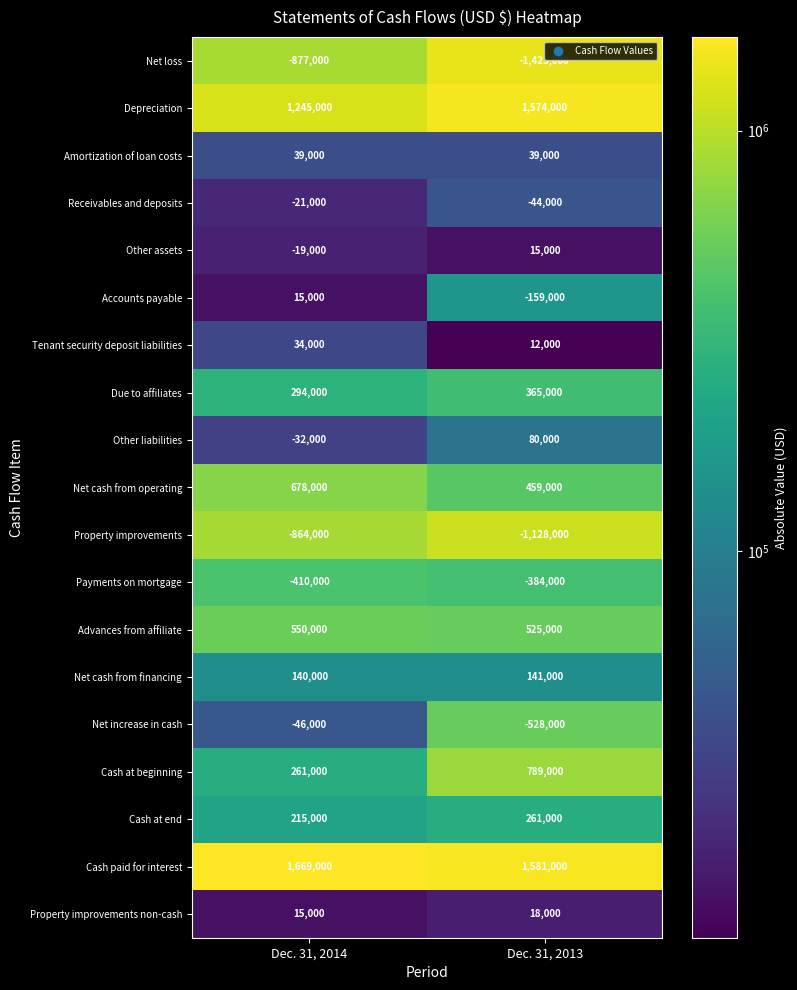

The value of Other liabilities at Dec. 31, 2013 is 23385. True or false?

False